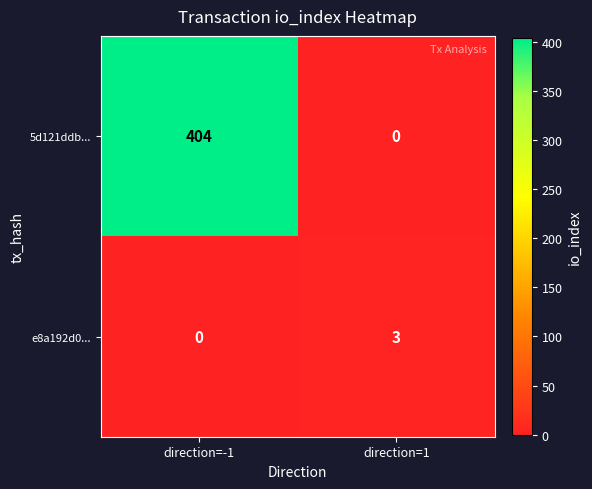

Reading left to right, transcribe all the data shown in this chart.

5d121ddb...: direction=-1=404	direction=1=0
e8a192d0...: direction=-1=0	direction=1=3